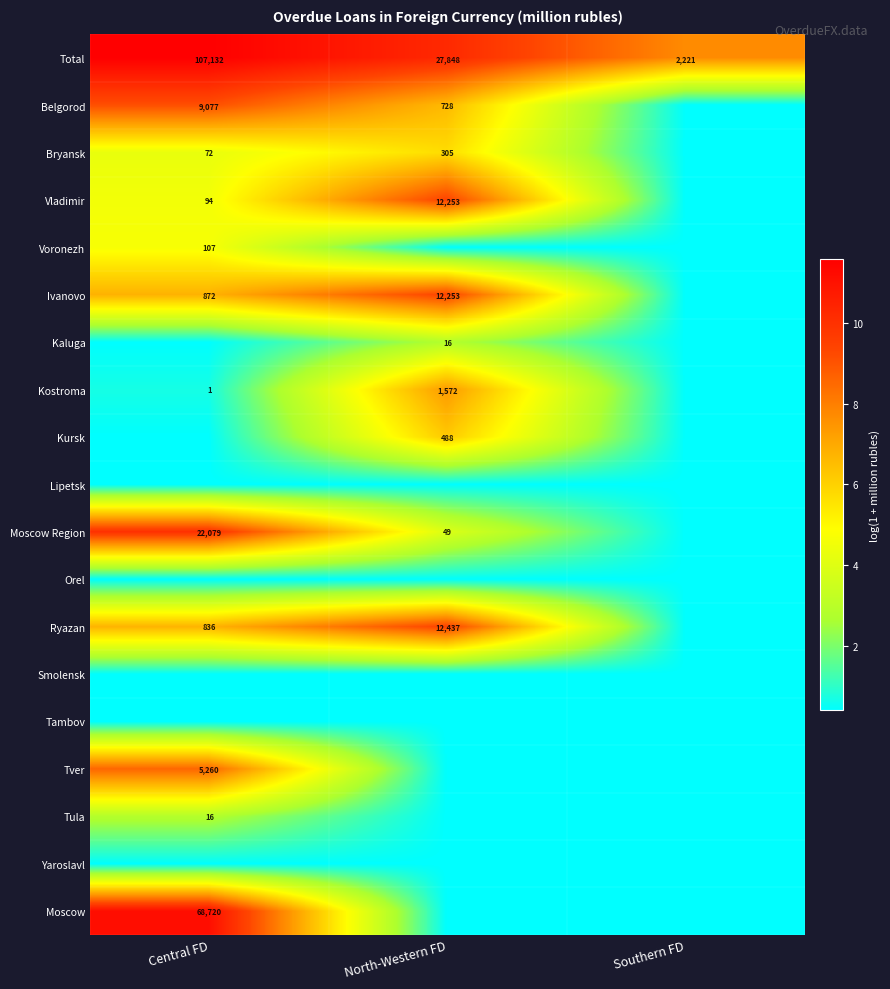

At which label does Total reach its peak?

Central FD